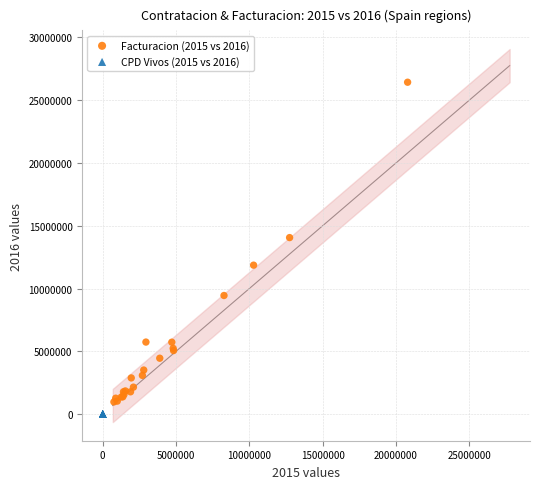

Which series has the widest spread of Y values?

Facturacion (2015 vs 2016)